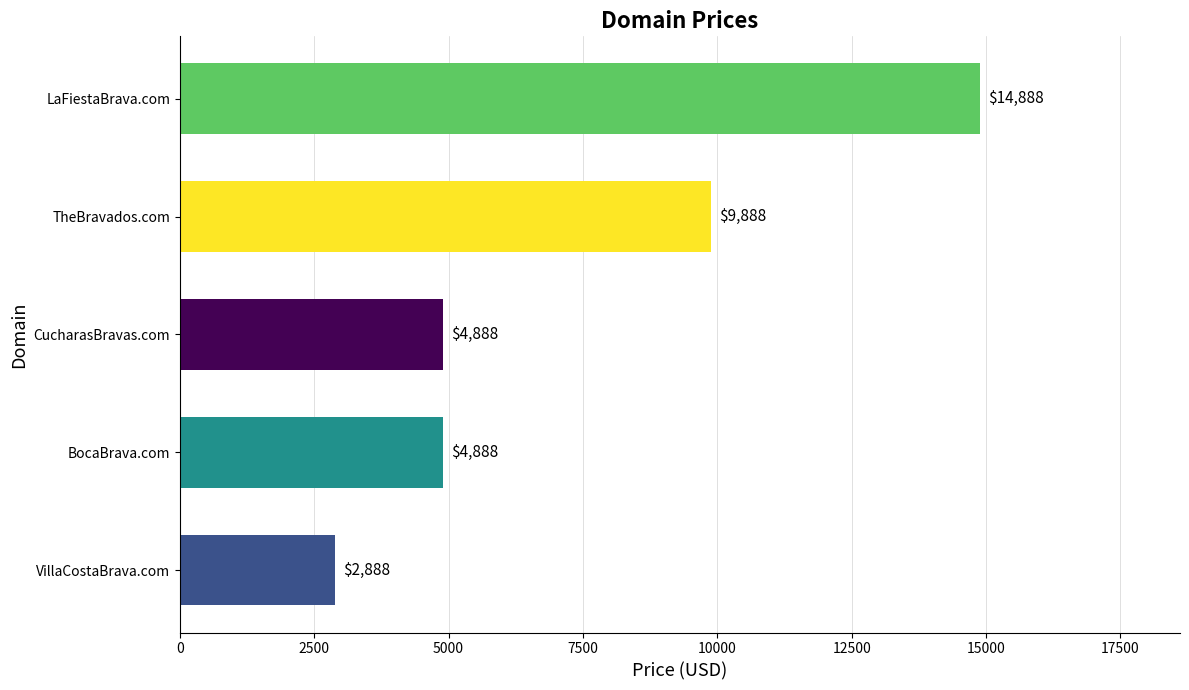

Is it true that the value at CucharasBravas.com is 7022?

False